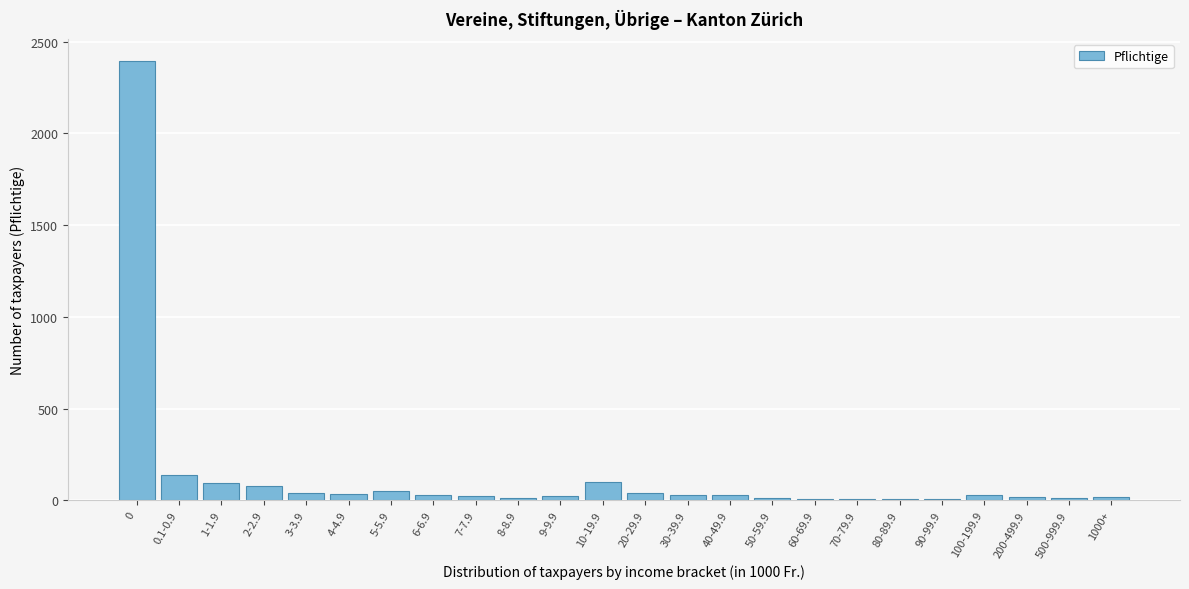

What is the greatest value displayed?

2395